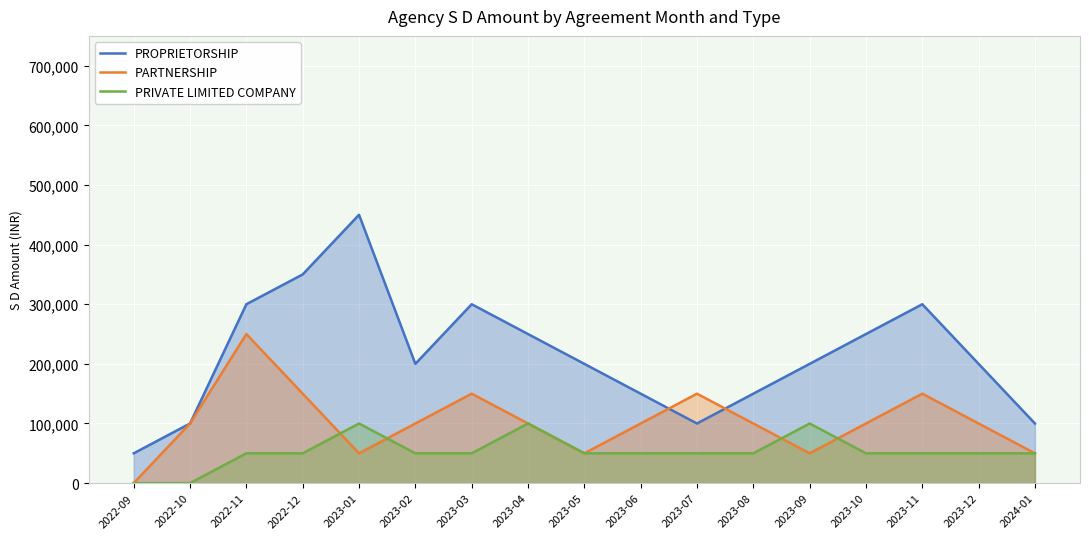

What is the label of the 11th point from the right?

2023-03